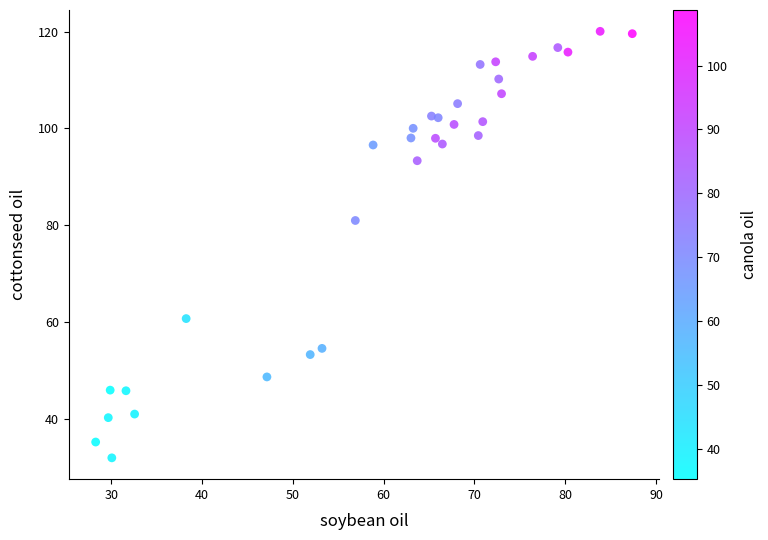

What Y value in the scatter plot is closest to 75?

80.9